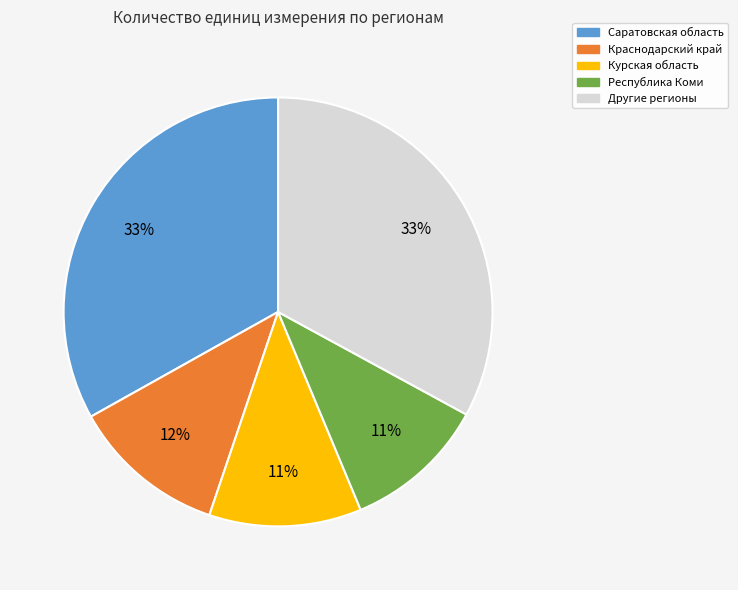

Count the number of slices in the pie.

5